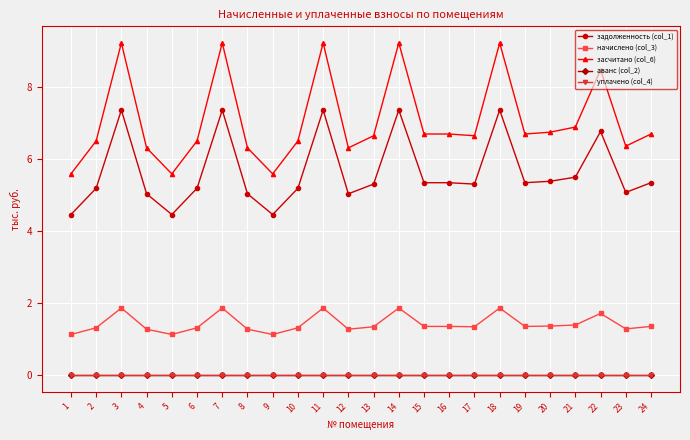

Does the chart have visible grid lines?

Yes